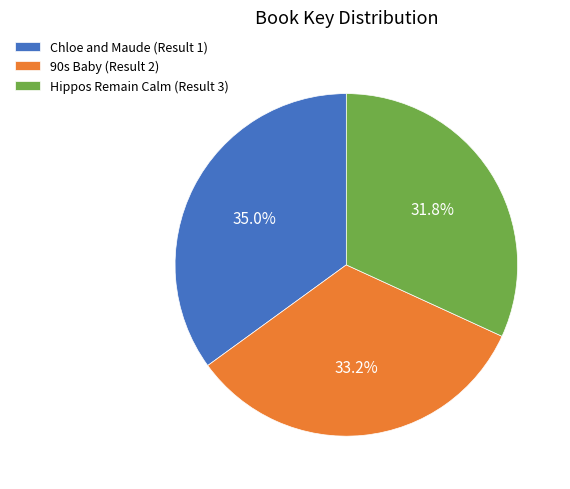

What is the ratio of the value at Chloe and Maude (Result 1) to the value at 90s Baby (Result 2)?

1.1